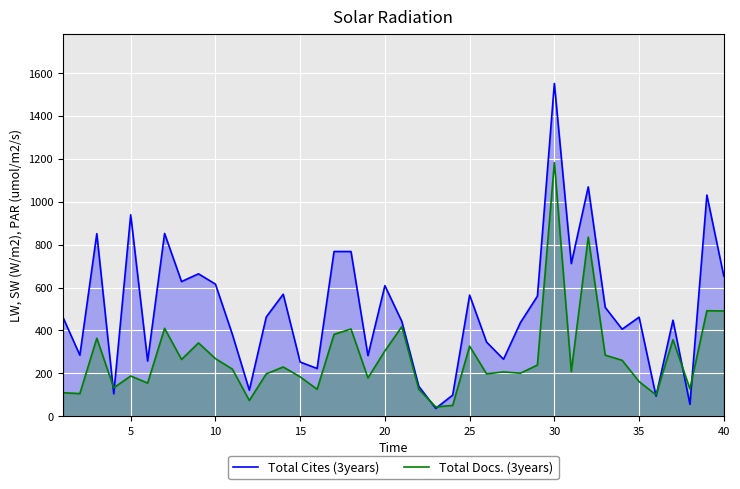

Which series has the largest total across all categories?

Total Cites (3years)